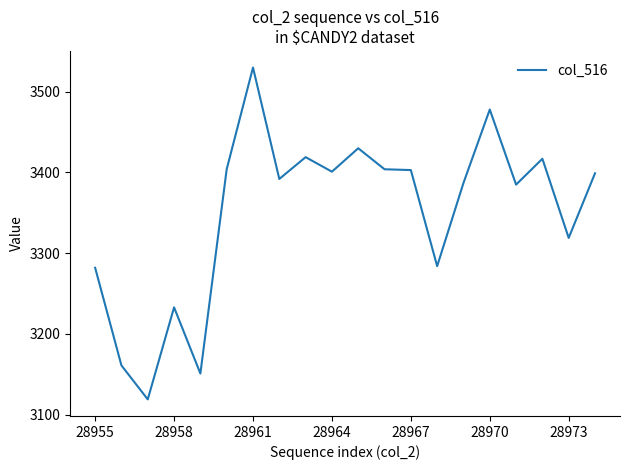

What is the maximum value shown in the chart?

3530